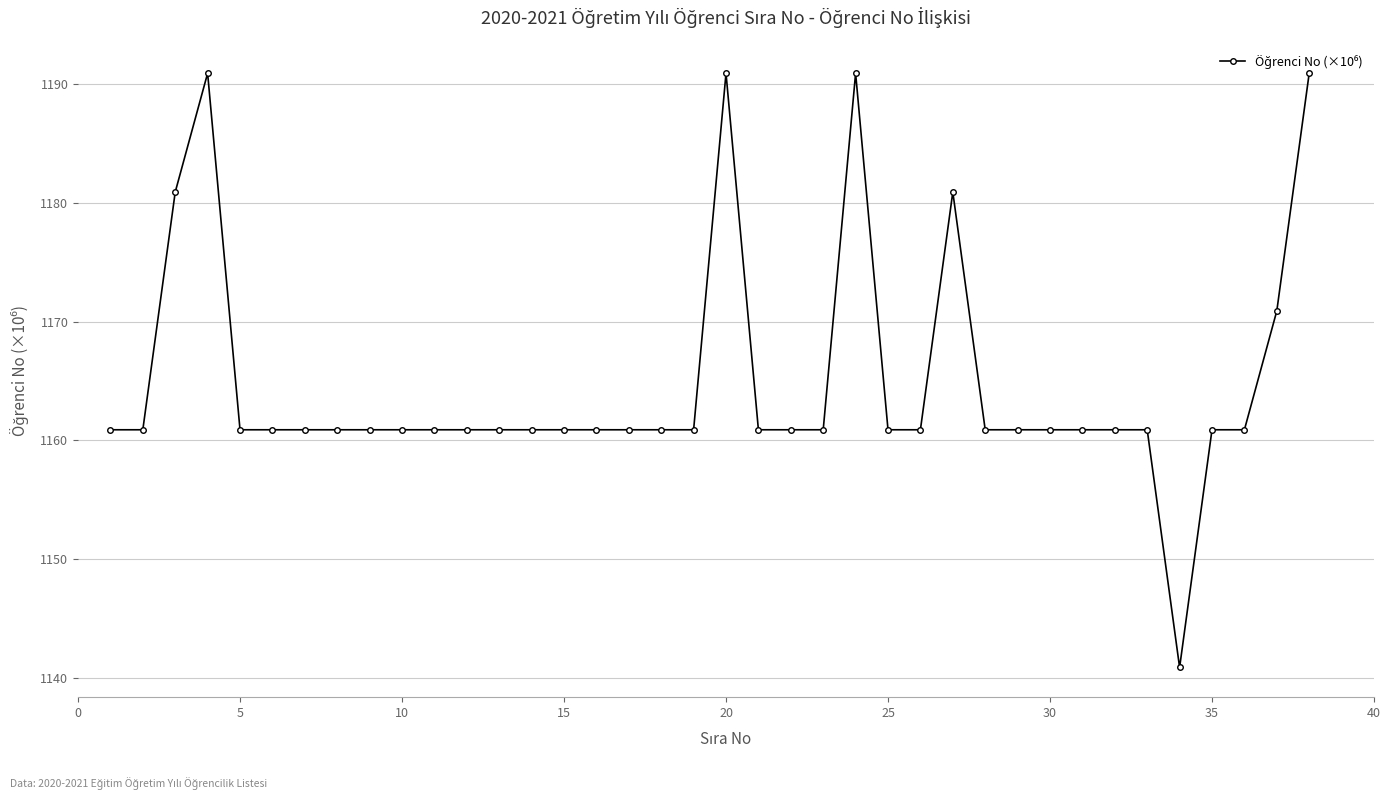

What is the greatest value displayed?

1190.9